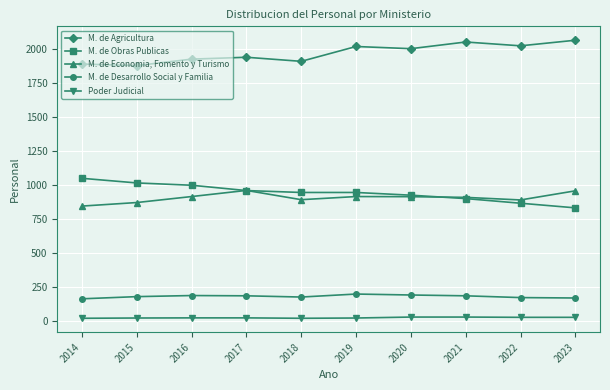

Count the number of categories in the chart.

10